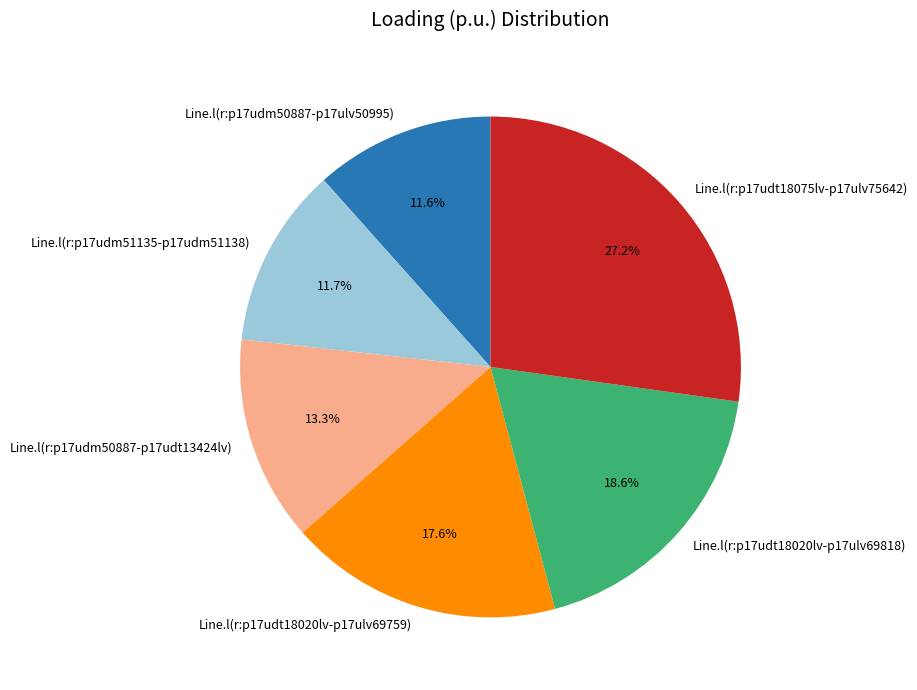

Which slice is the largest?

Line.l(r:p17udt18075lv-p17ulv75642)